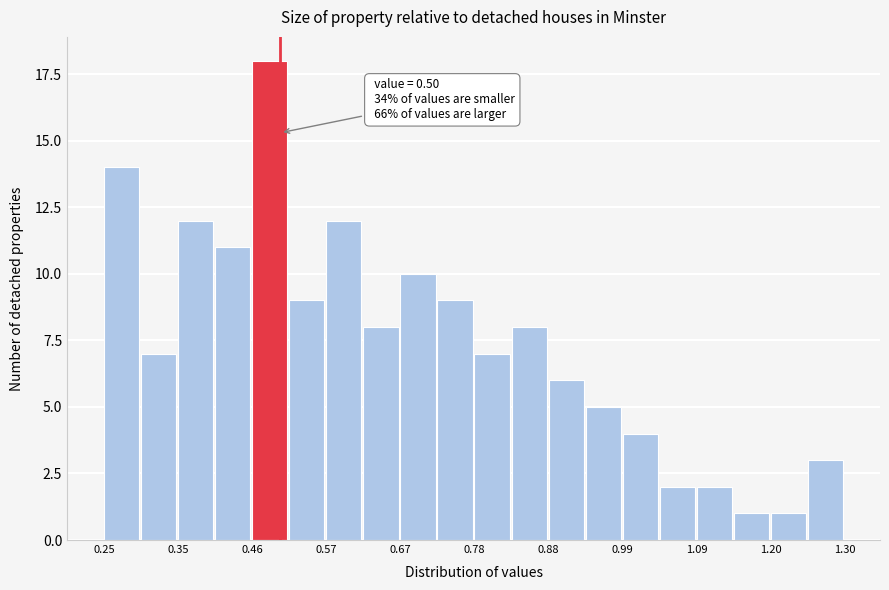

Read against the x-axis, roughly where is the centre of the tallest bar?

0.48